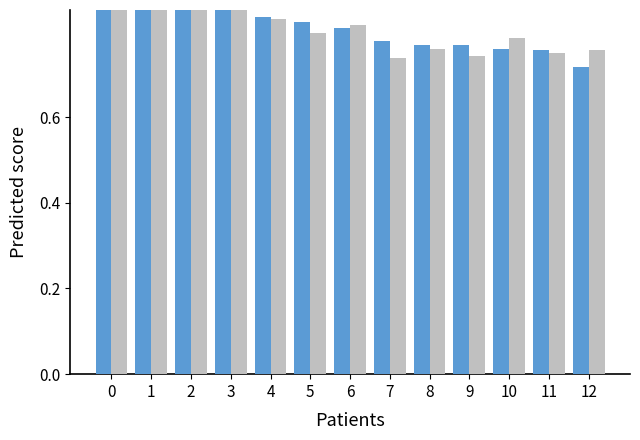

List the series in order of their peak value, lowest first.

Annual Average, Jan